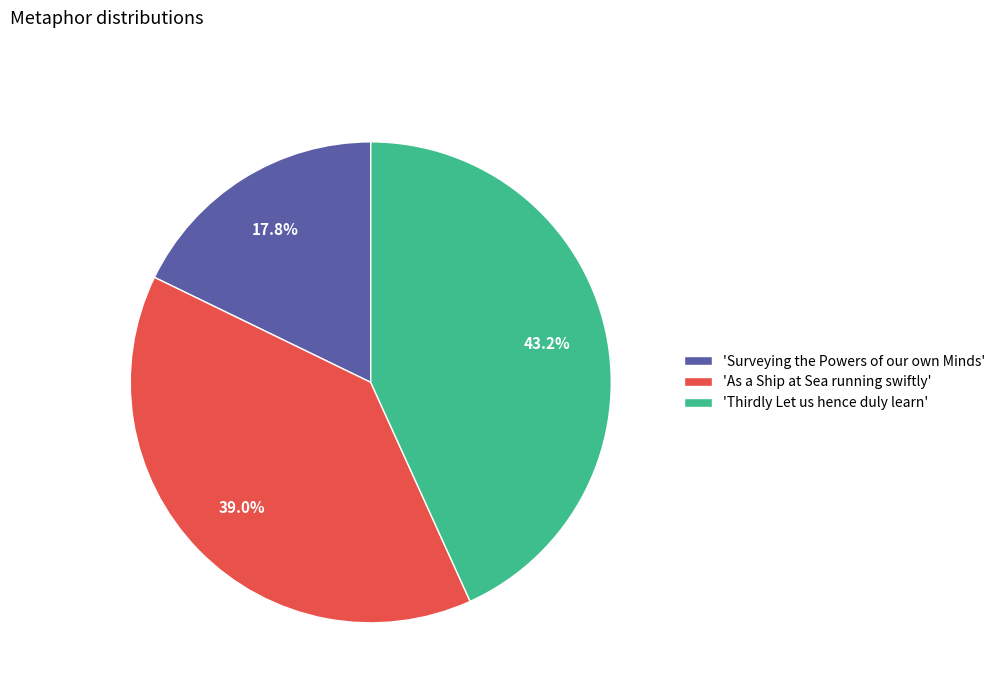

Is there a majority slice in this chart?

No